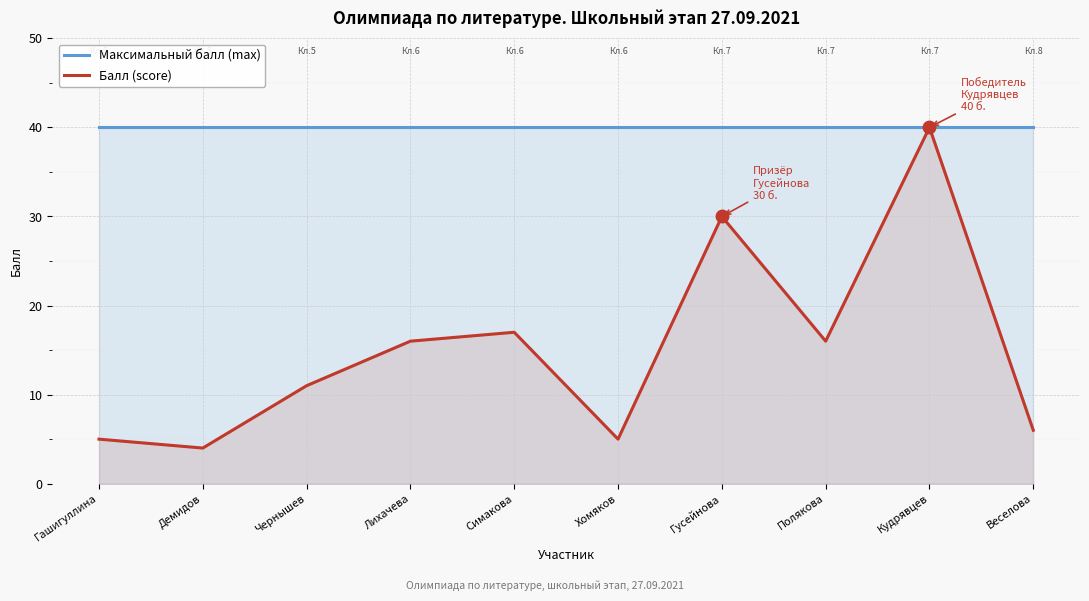

True or false: Балл (score) and Максимальный балл (max) intersect in this chart.

False